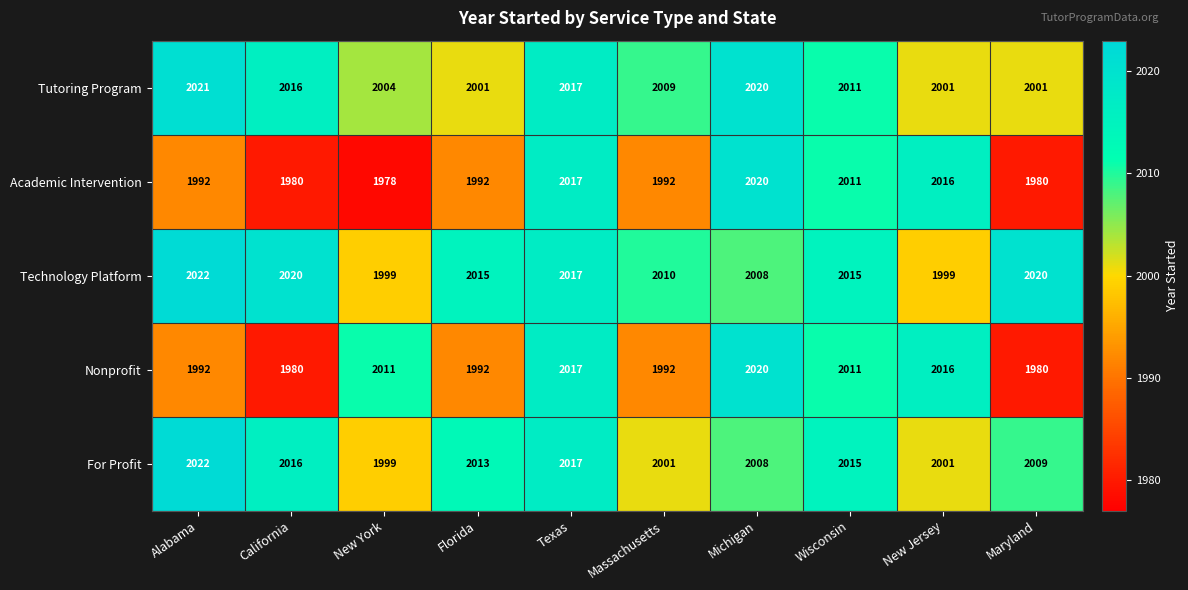

Which label corresponds to the smallest value in the chart?

New York